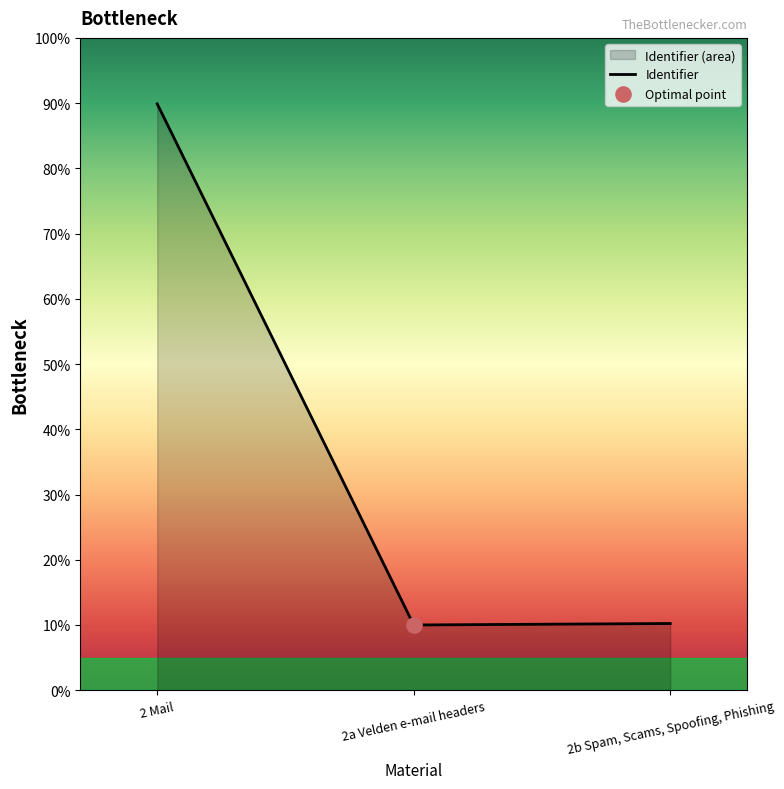

Which has a higher value, 2 Mail or 2b Spam, Scams, Spoofing, Phishing?

2 Mail